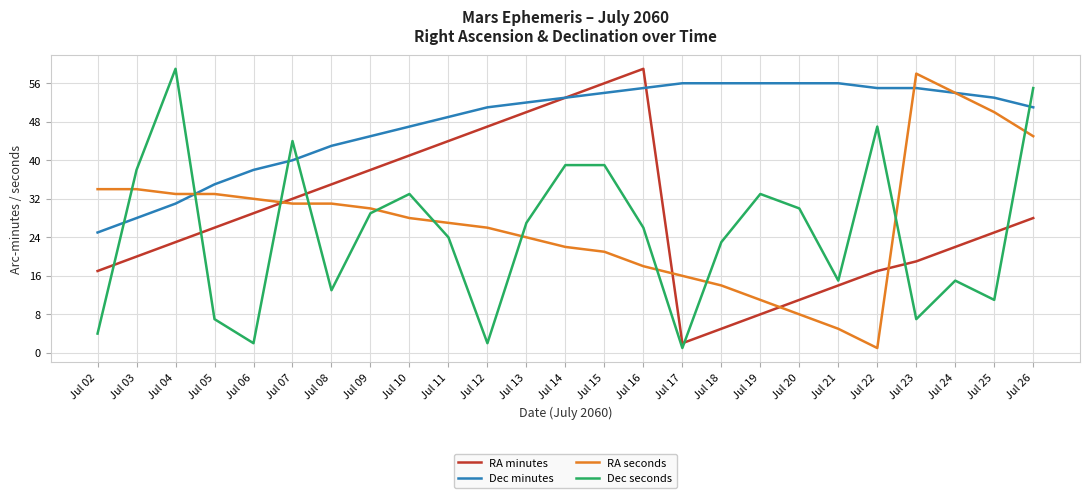

Rank the series at Jul 26 from lowest to highest value.

RA minutes, RA seconds, Dec minutes, Dec seconds